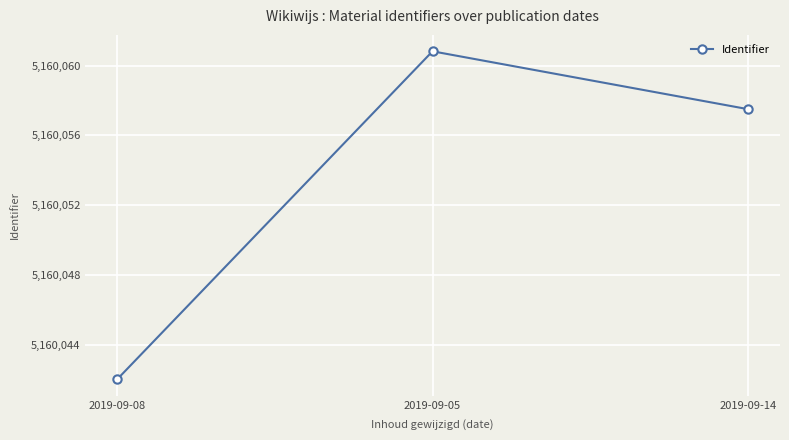

What is the sum of all values?

15480160.3